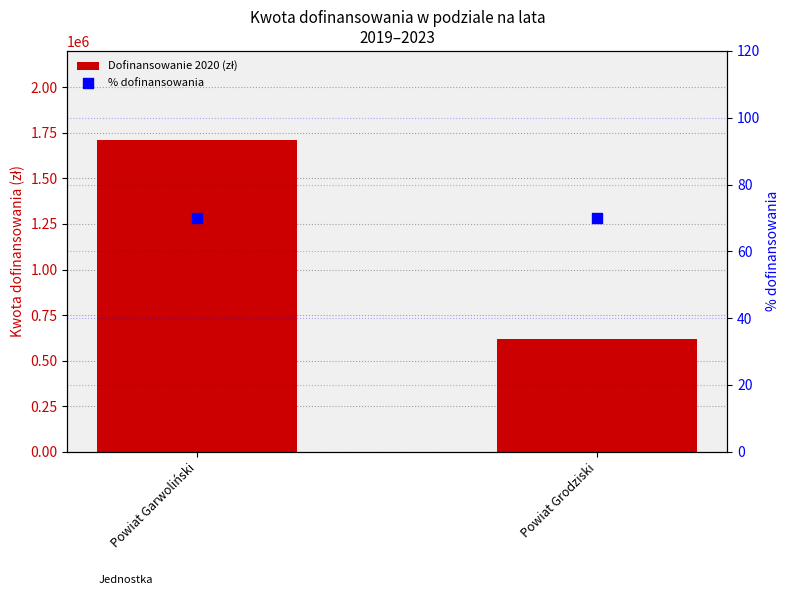

What are all the series names shown in the legend?

Dofinansowanie 2020 (zł), % dofinansowania